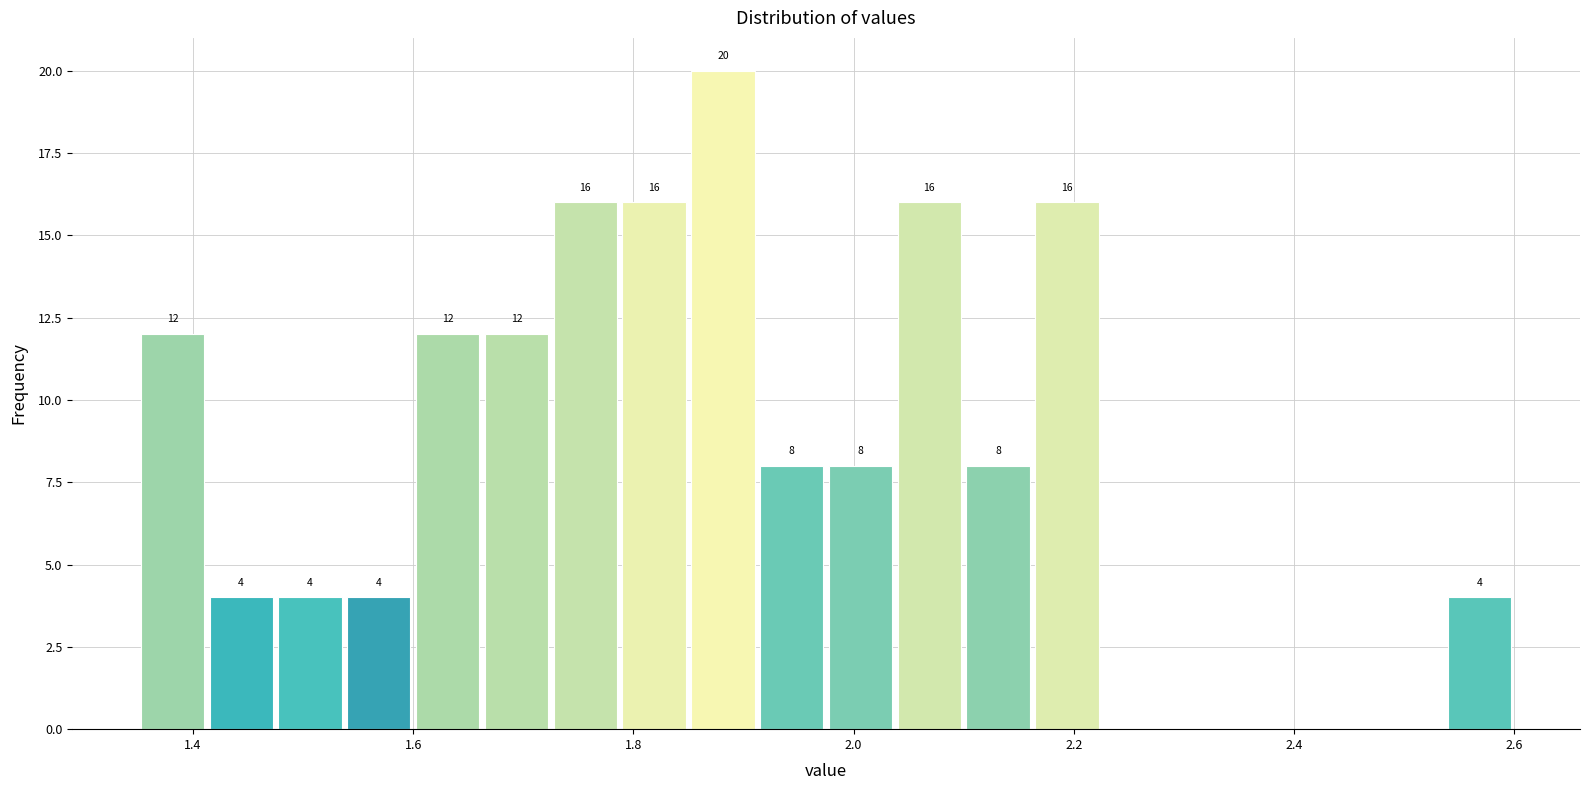

Read against the x-axis, roughly where is the centre of the tallest bar?

1.88